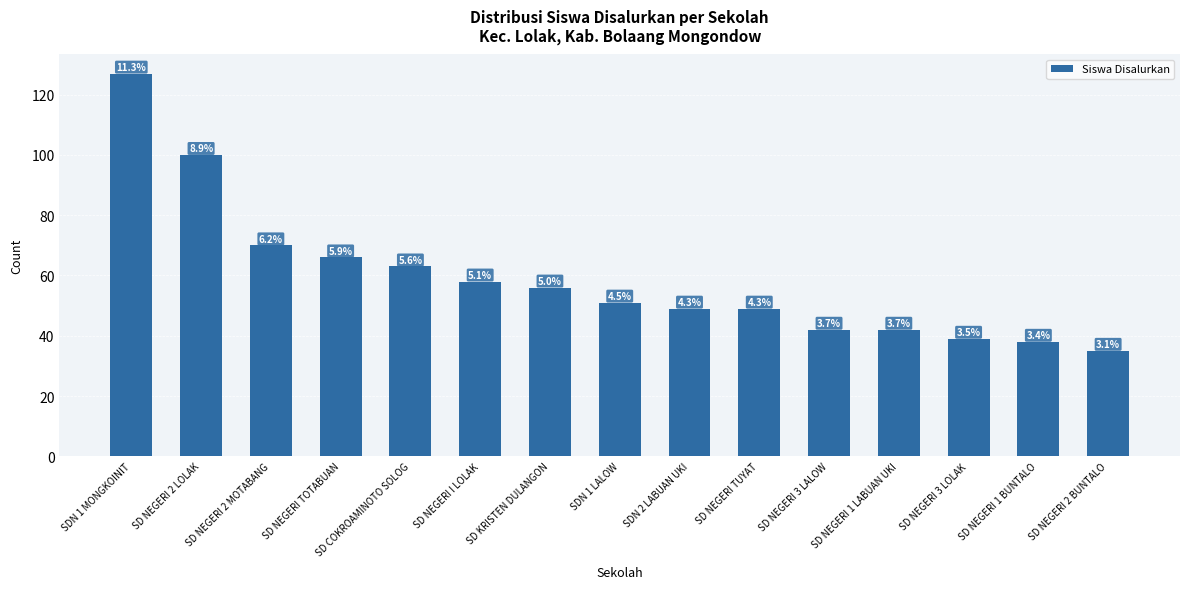

Are the bars grouped side by side (vs. stacked)?

No